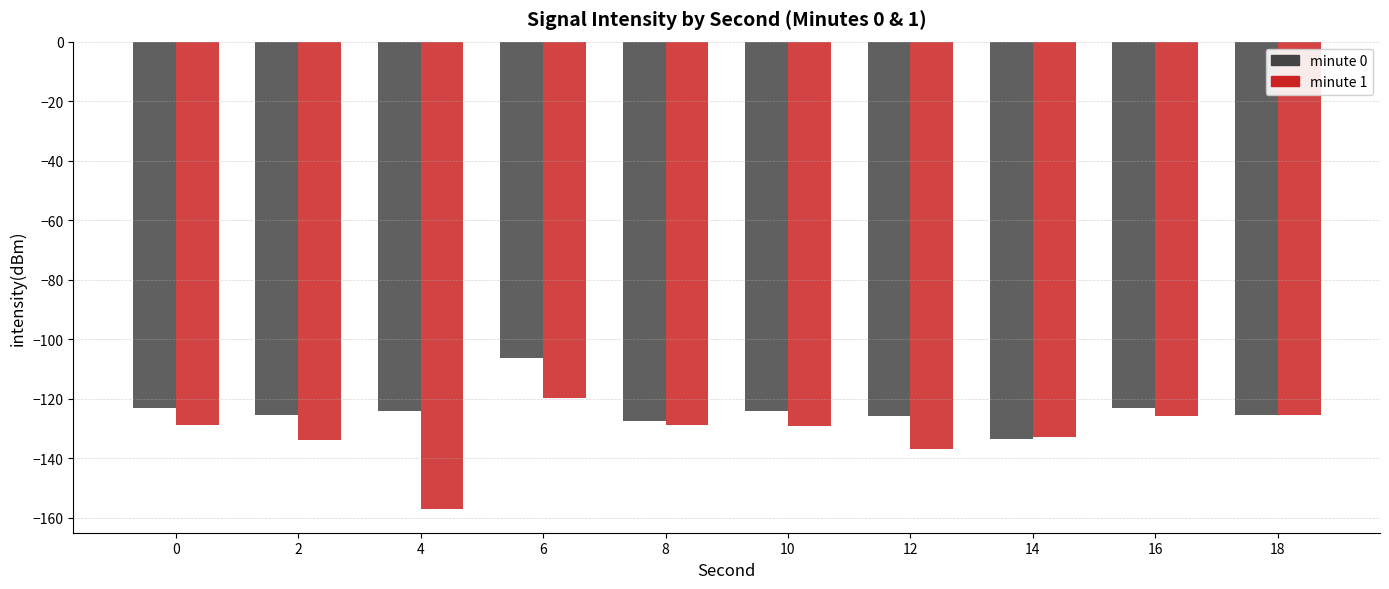

Rank the series by their maximum value, from lowest to highest.

minute 1, minute 0